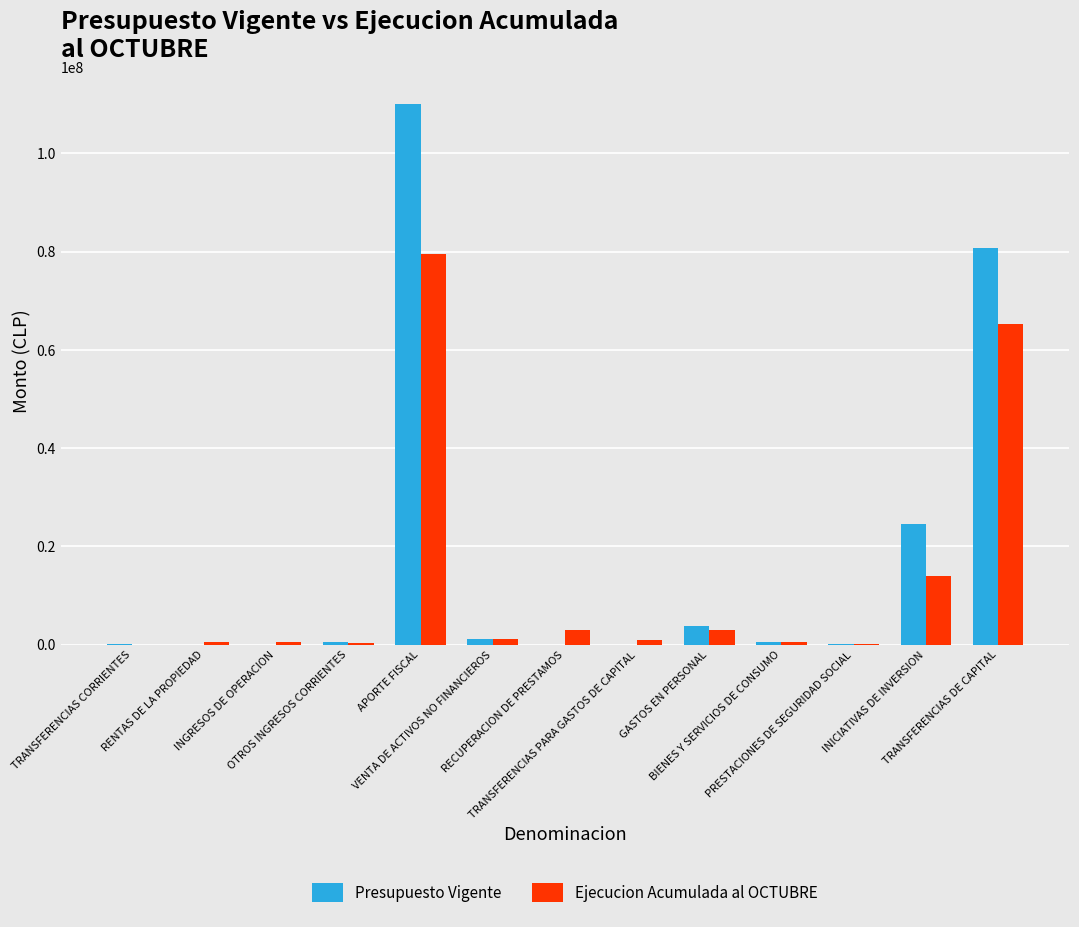

What is the highest value of the Presupuesto Vigente series?

109983768